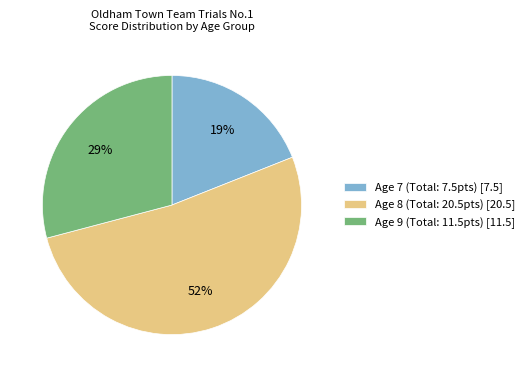

How many segments does this pie chart have?

3